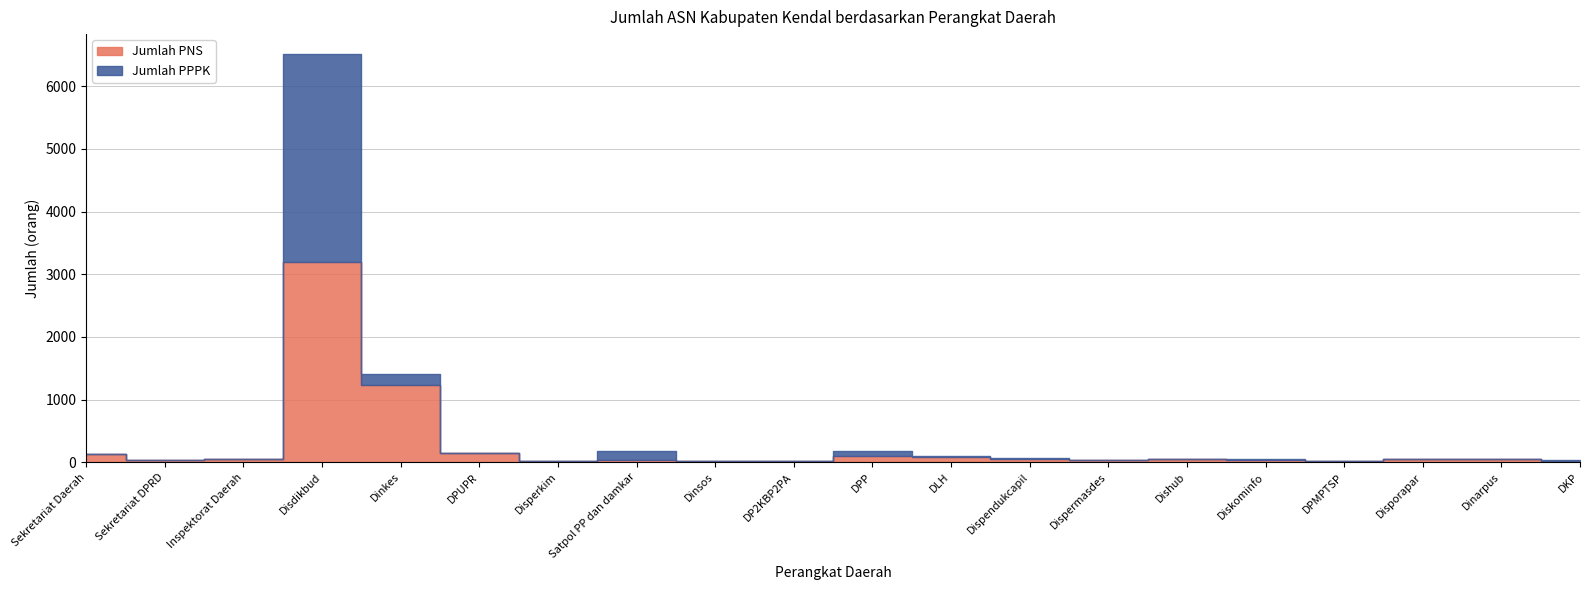

Reading left to right, list all the values displayed in this chart.

Jumlah PNS: 135	30	53	3194	1233	144	23	37	25	19	96	89	56	30	55	30	24	54	49	24
Jumlah PPPK: 1	1	0	3313	168	0	1	139	0	0	80	2	13	0	2	16	1	1	2	11